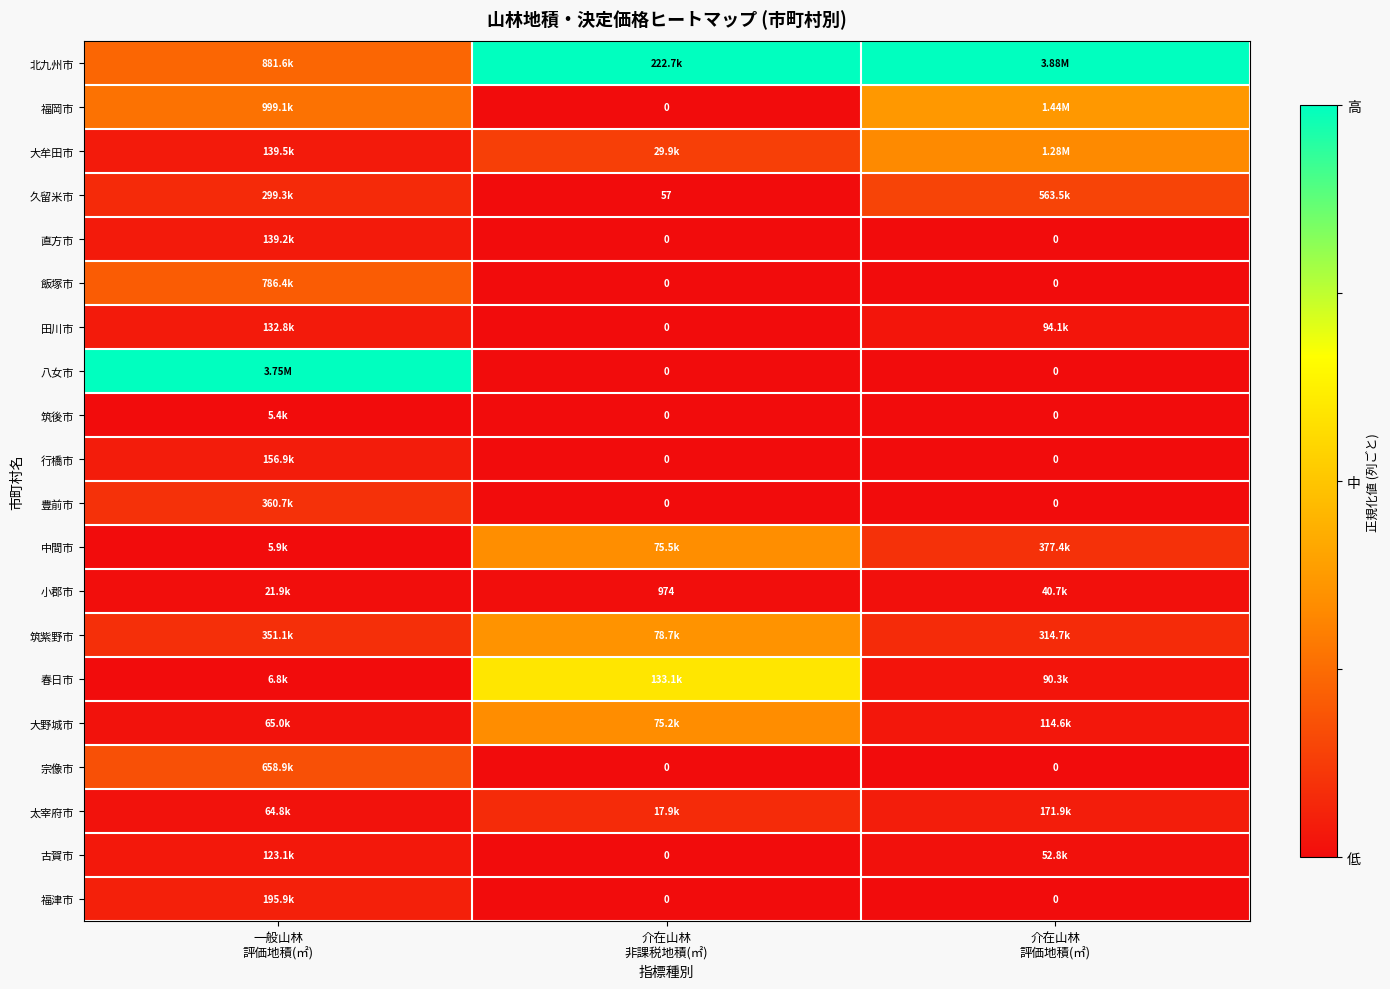

What is the average value of the 中間市 series?

0.1